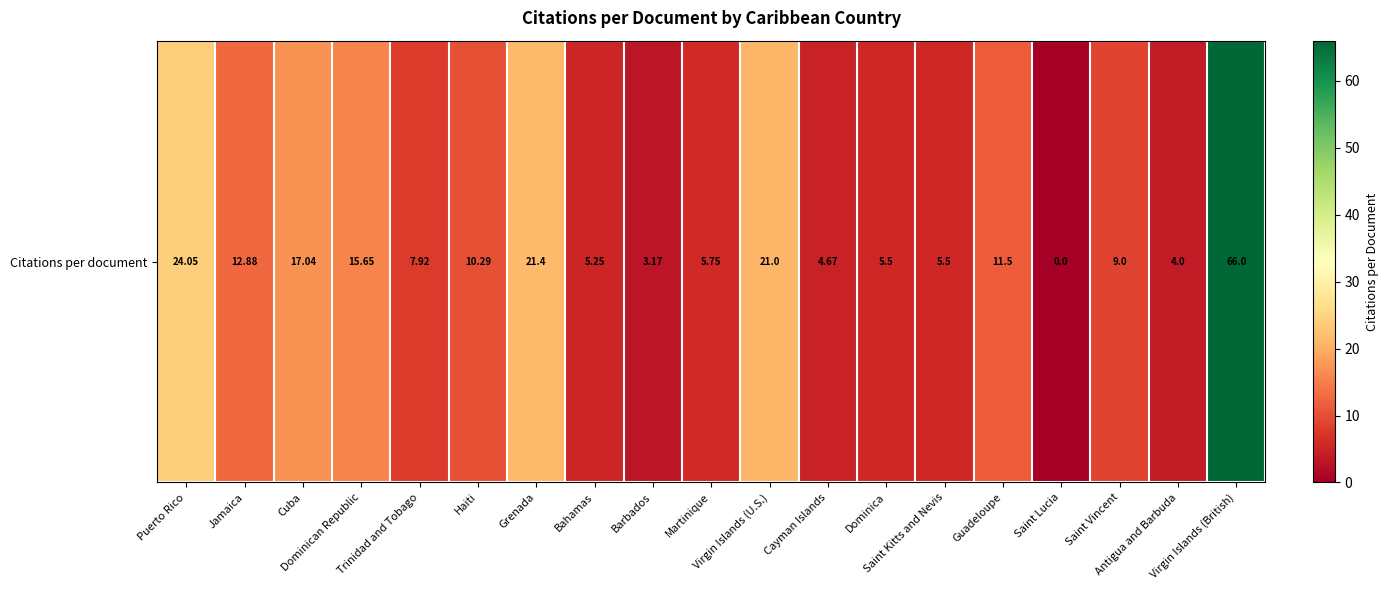

What is the ratio of the value at Puerto Rico to the value at Virgin Islands (U.S.)?

1.1